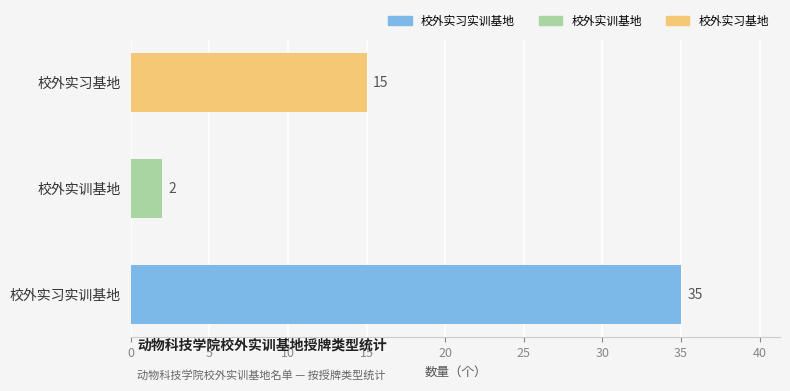

True or false: the data shows 2 at 校外实训基地.

True